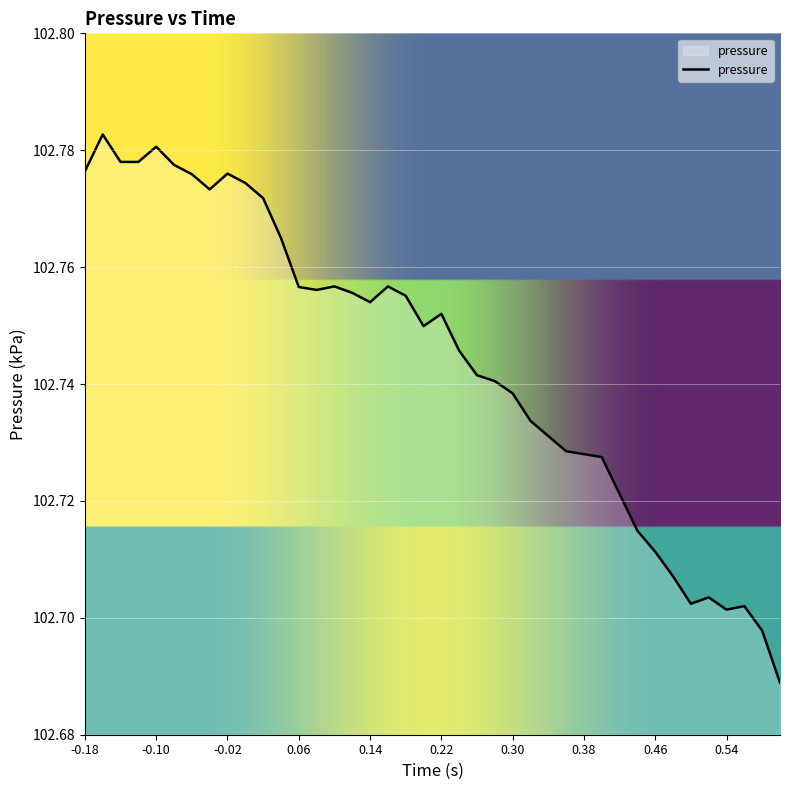

How many lines are shown in the chart?

1